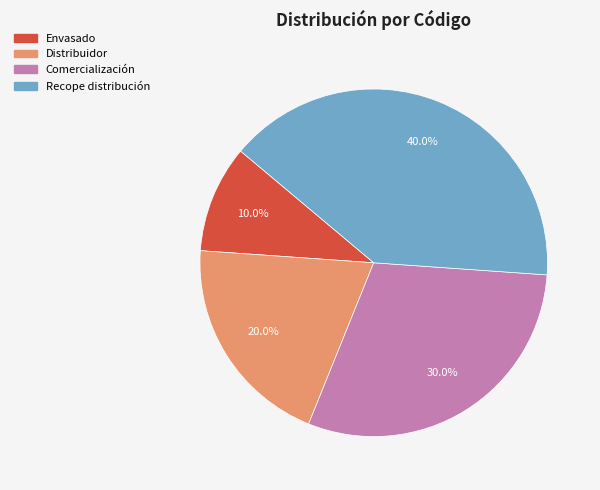

True or false: Comercialización accounts for 30% of the total.

True